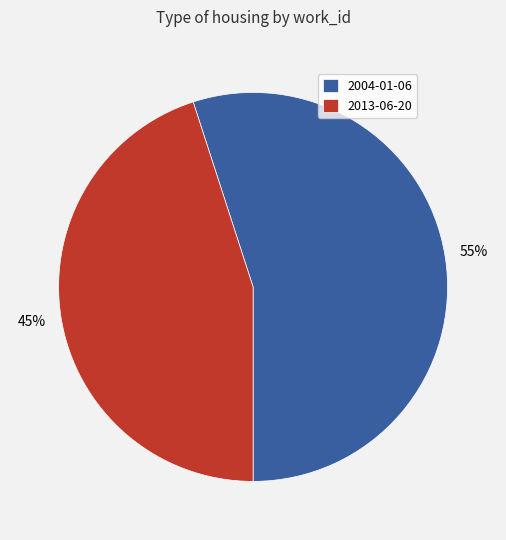

Do 2013-06-20 and 2004-01-06 together represent more than half of the pie?

Yes